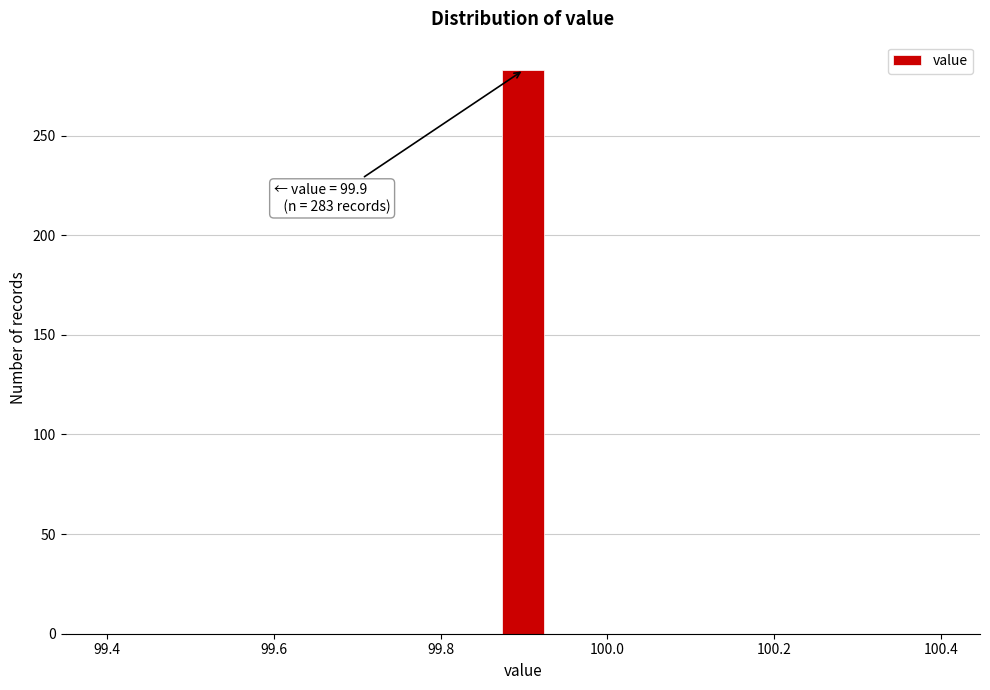

Around what value on the x-axis is the tallest bar? Give the approximate position of its centre, as read against the axis.

99.90